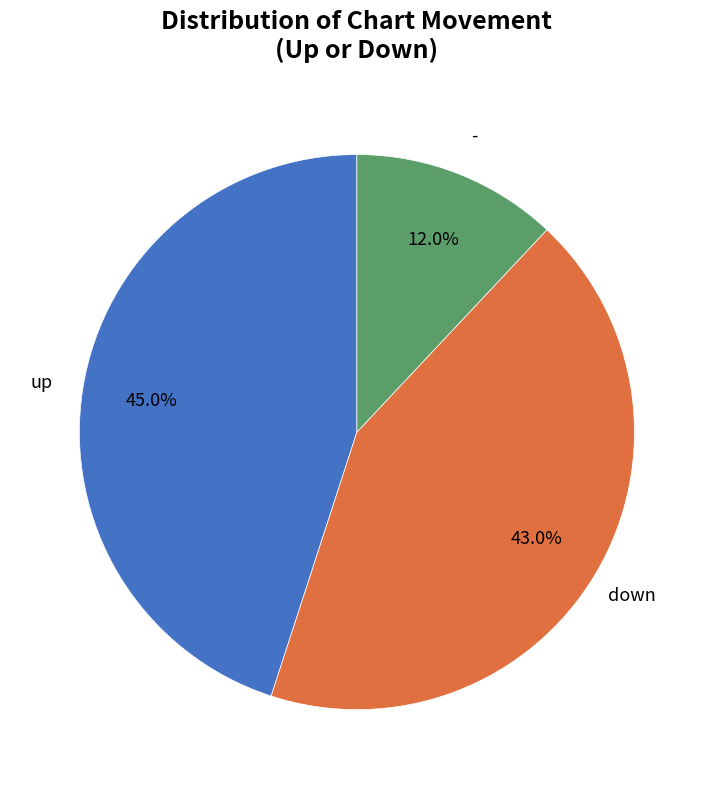

Is there any slice that represents more than half of the pie?

No